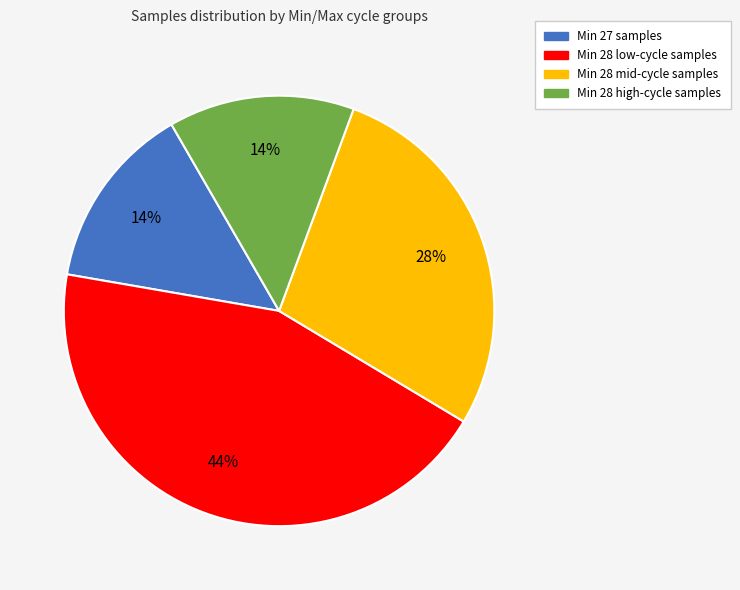

To the nearest percent, what is the difference between the largest and smallest slice percentages?

30%